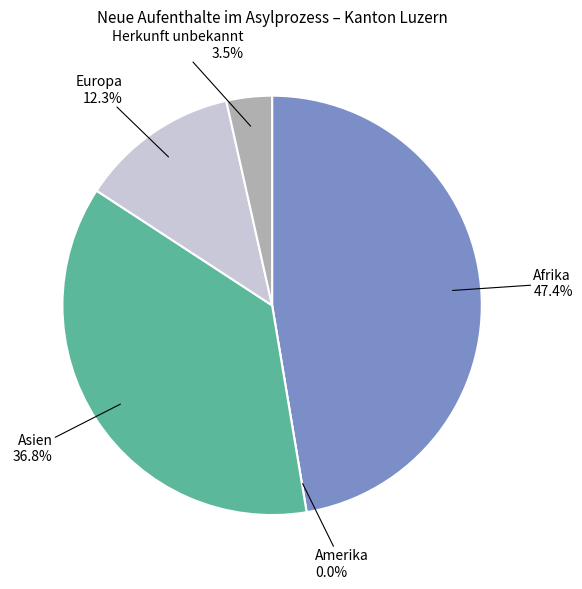

Which slice is the largest?

Afrika